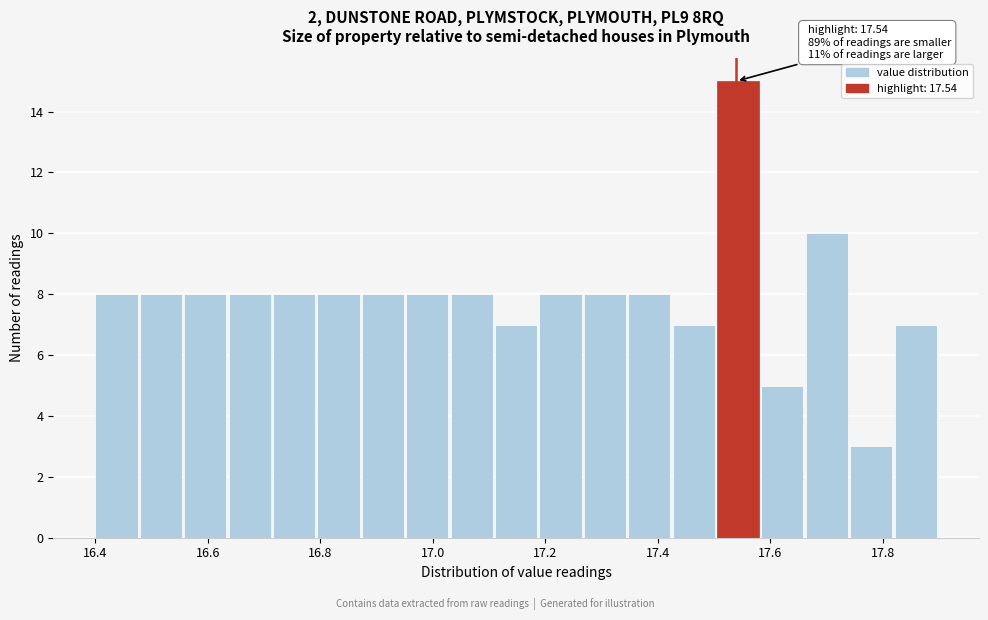

Around what value on the x-axis is the tallest bar? Give the approximate position of its centre, as read against the axis.

17.54